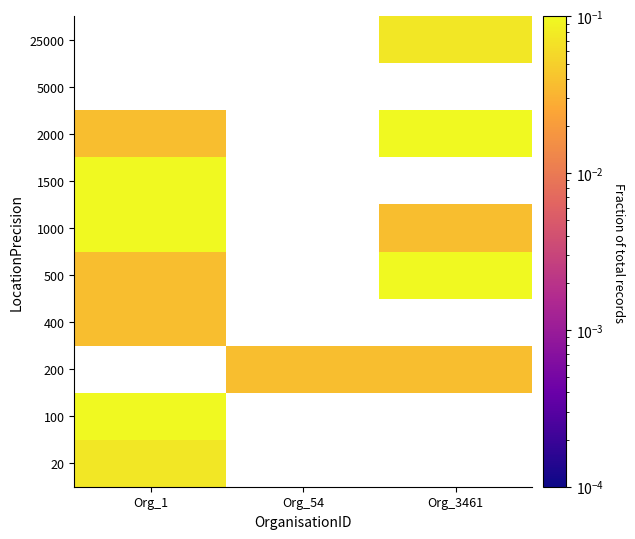

What is the greatest value displayed?

0.2